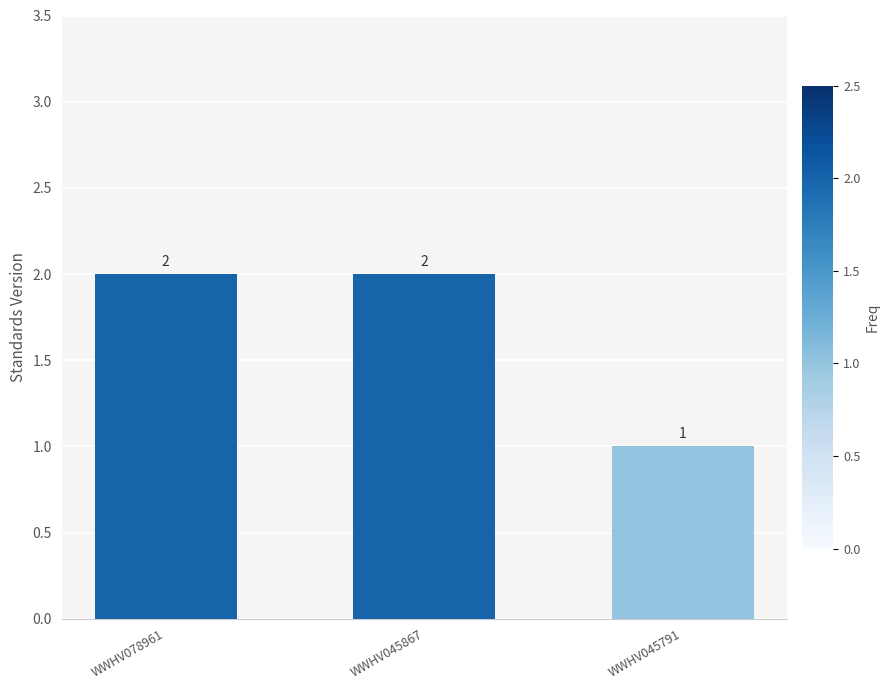

Which has a higher value, WWHV045867 or WWHV045791?

WWHV045867